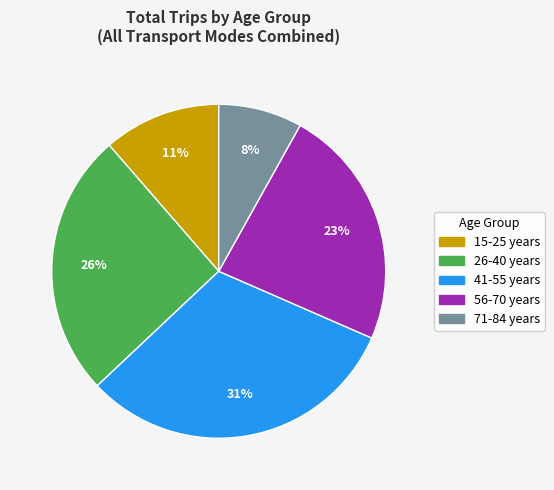

How many segments does this pie chart have?

5